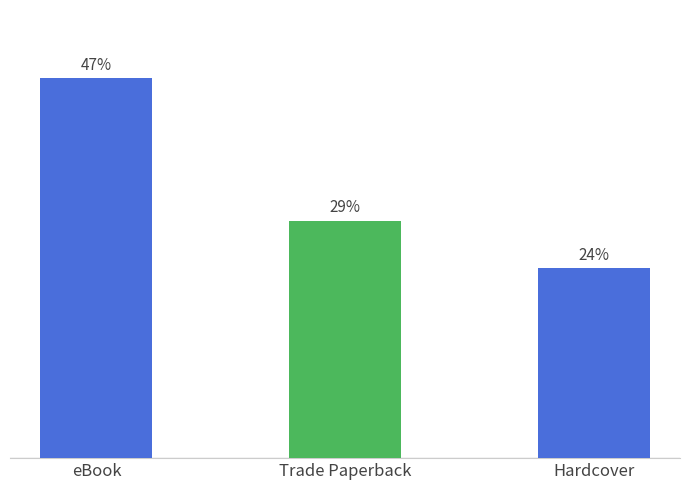

Are the bars horizontal?

No